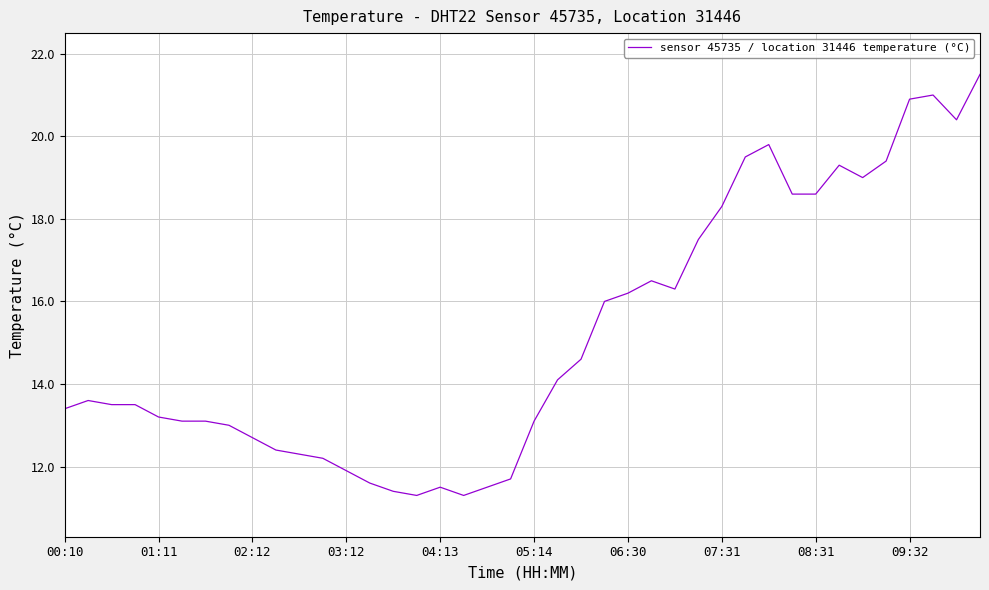

True or false: there are more than 0 points higher than both neighbors.

True